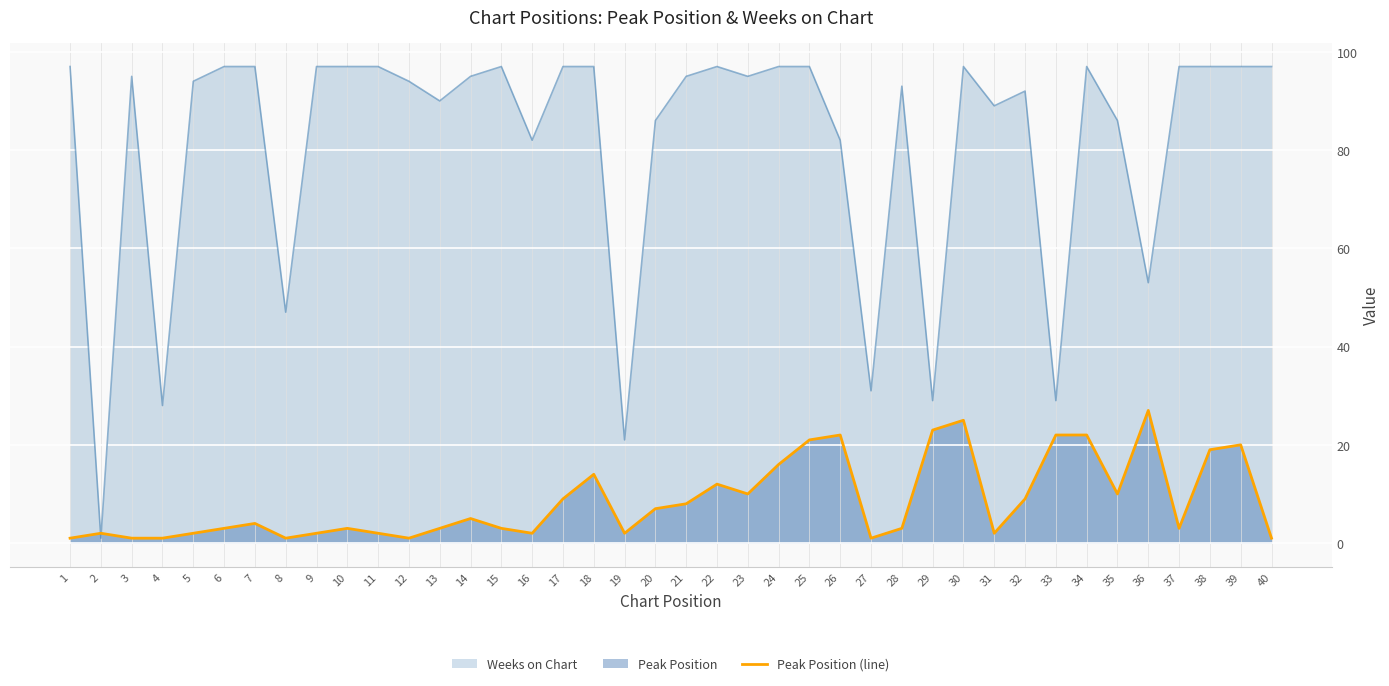

List the labels in order of value, smallest first.

1, 3, 4, 8, 12, 27, 40, 2, 5, 9, 11, 16, 19, 31, 6, 10, 13, 15, 28, 37, 7, 14, 20, 21, 17, 32, 23, 35, 22, 18, 24, 38, 39, 25, 26, 33, 34, 29, 30, 36